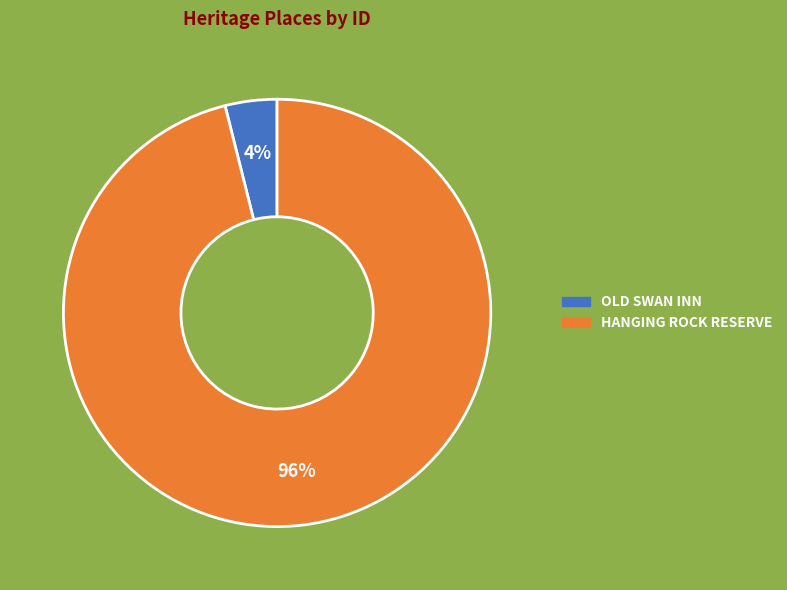

Between OLD SWAN INN and HANGING ROCK RESERVE, which is larger?

HANGING ROCK RESERVE